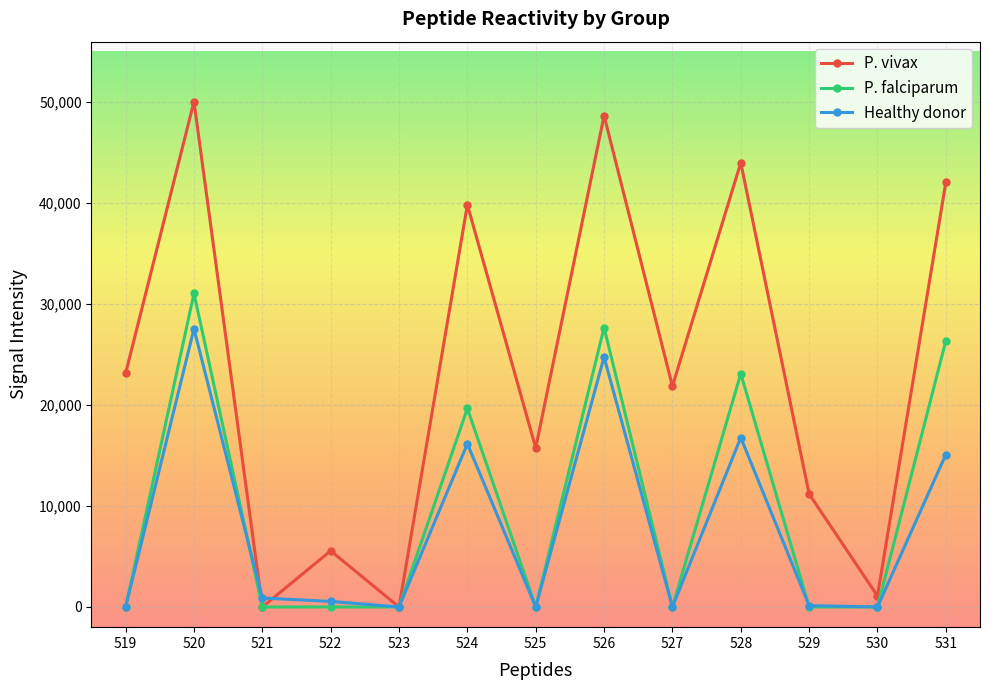

The value of Healthy donor at 524 is 16165. True or false?

True